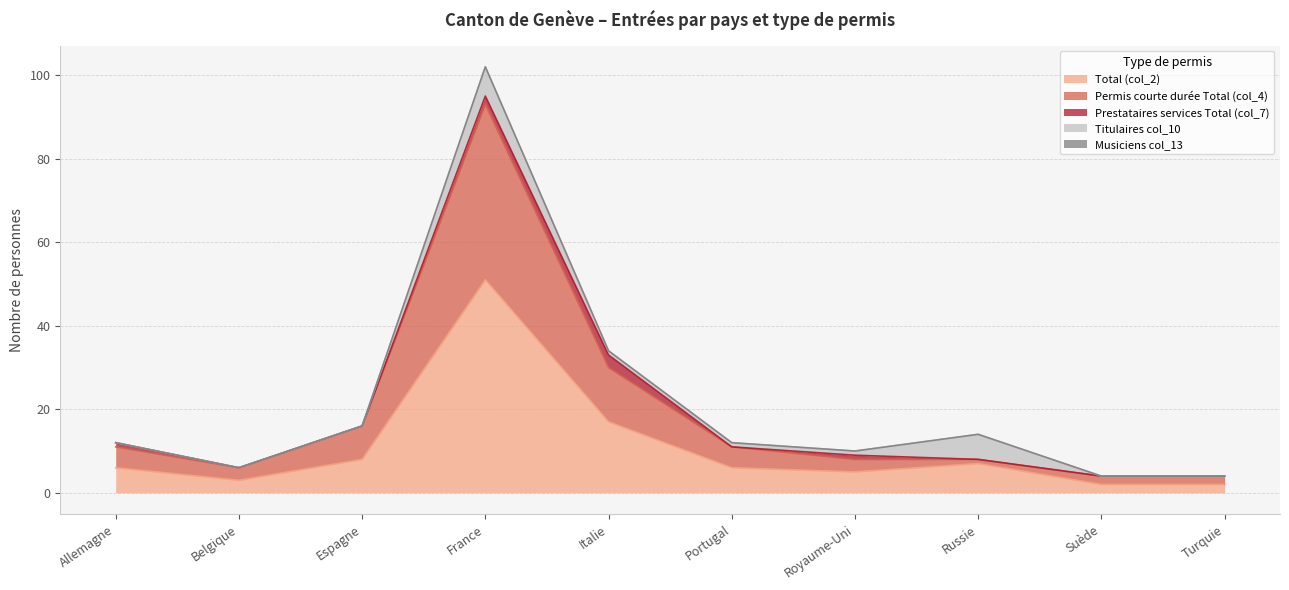

Between Italie and Allemagne, which is larger?

Italie